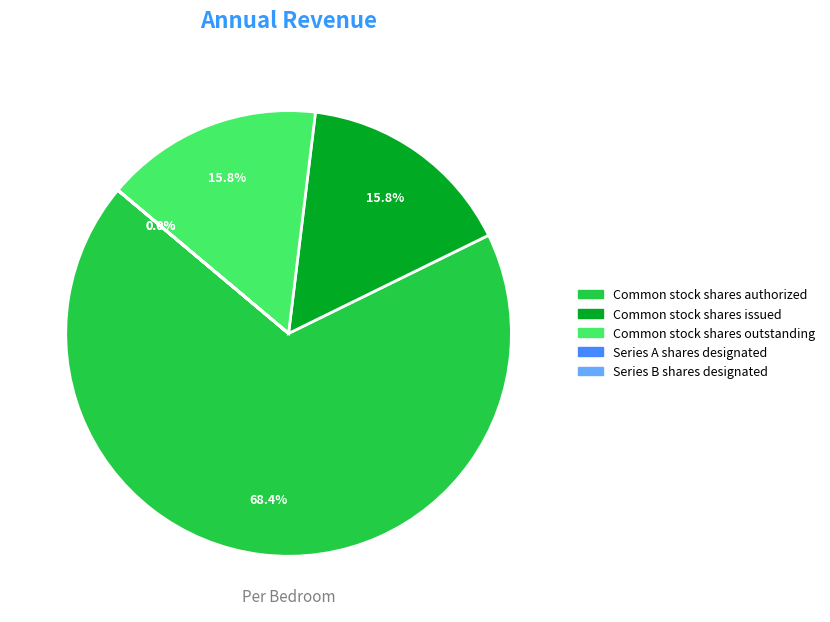

Which category has the biggest portion of the pie?

Common stock shares authorized